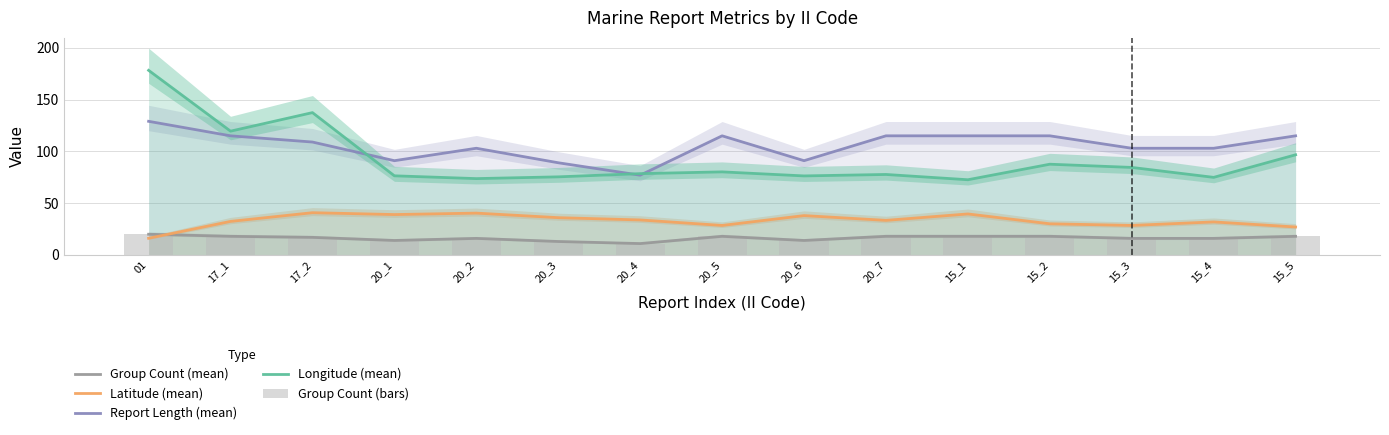

At which category does the chart reach its minimum across all series?

20_4